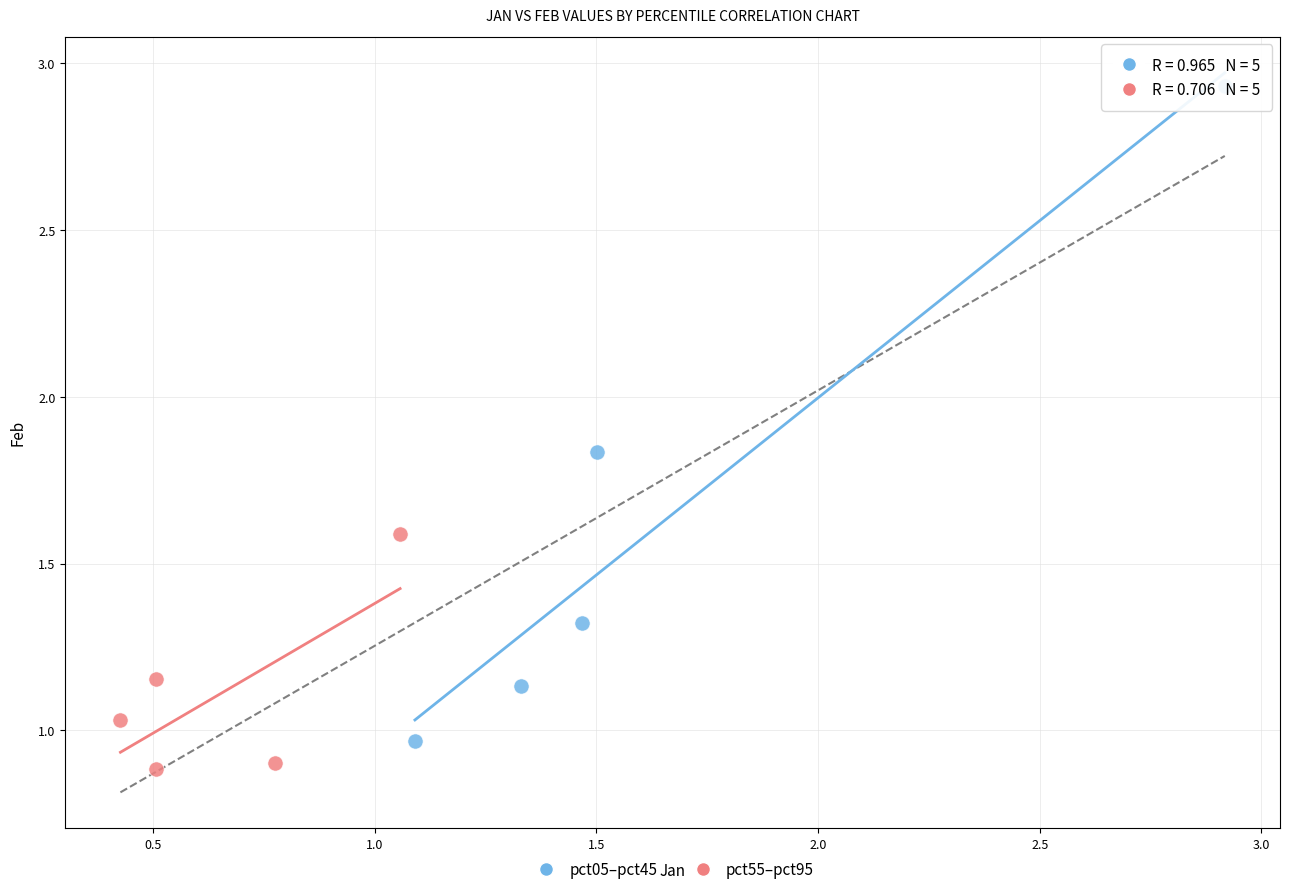

Which series reaches the maximum Y coordinate?

pct05–pct45